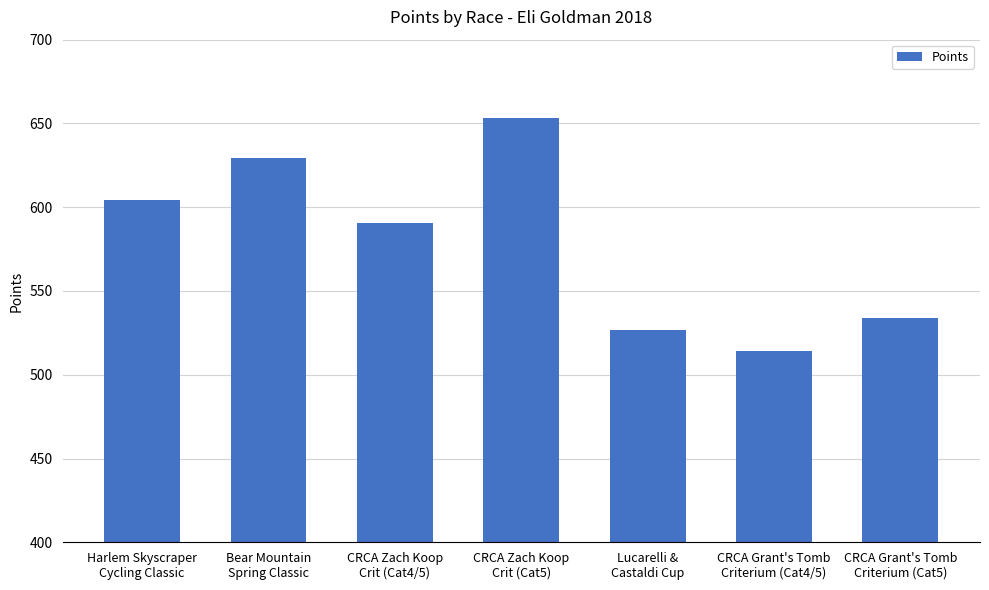

What is the sum of the values at Lucarelli &
Castaldi Cup and CRCA Zach Koop
Crit (Cat5)?

1180.1